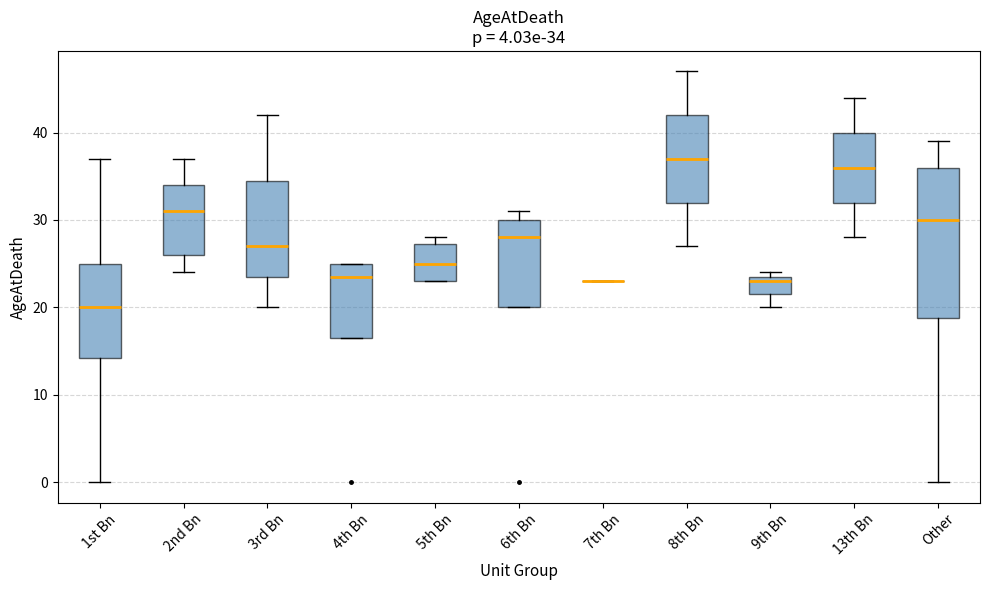

Which box is the tallest, from its lower edge to its upper edge?

Other